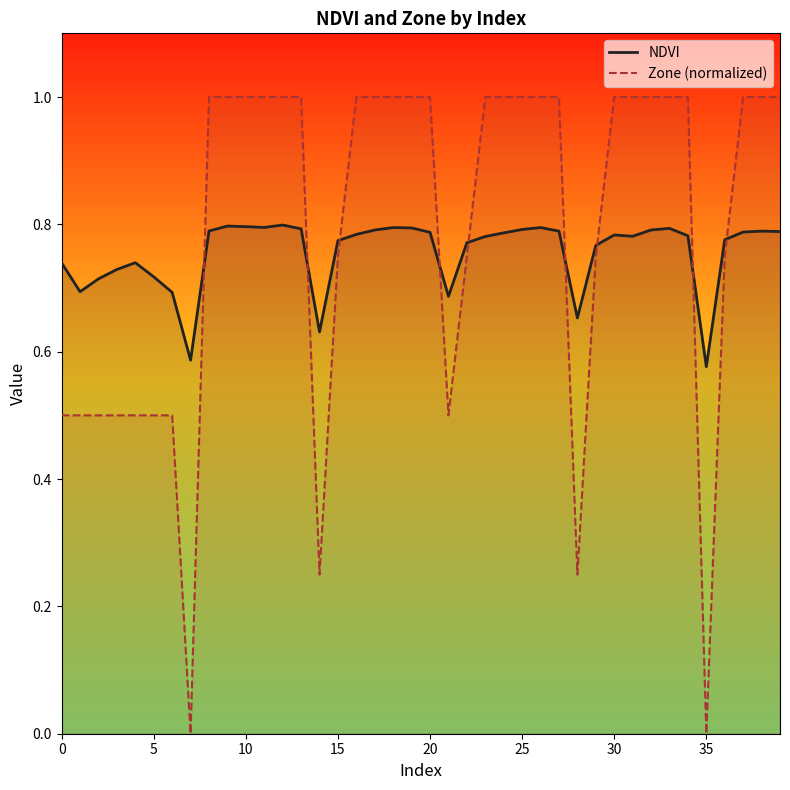

How many times do Zone (normalized) and NDVI cross each other?

9